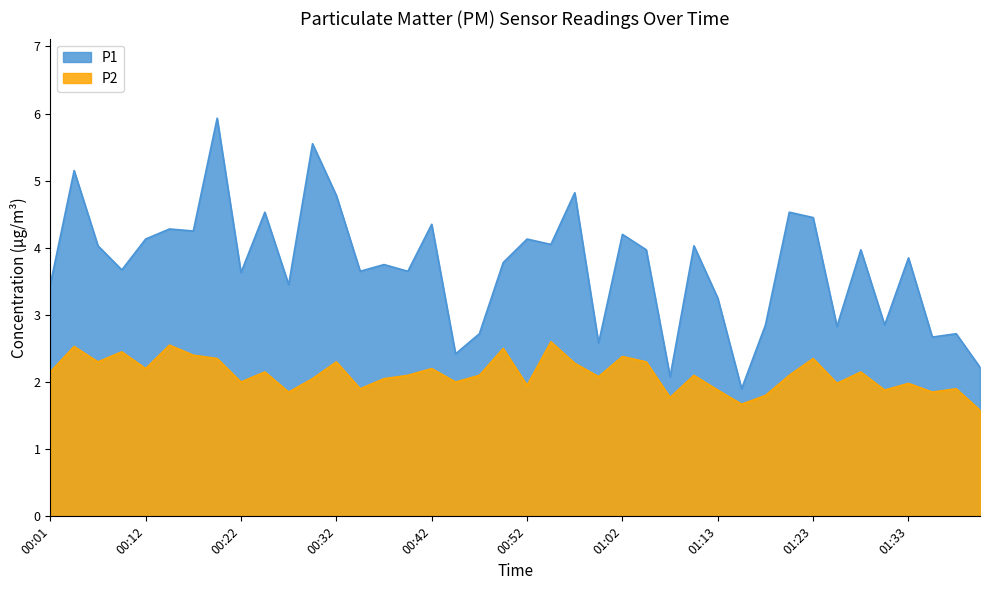

What is the sum of the P2 values at 01:02 and 00:22?

4.4